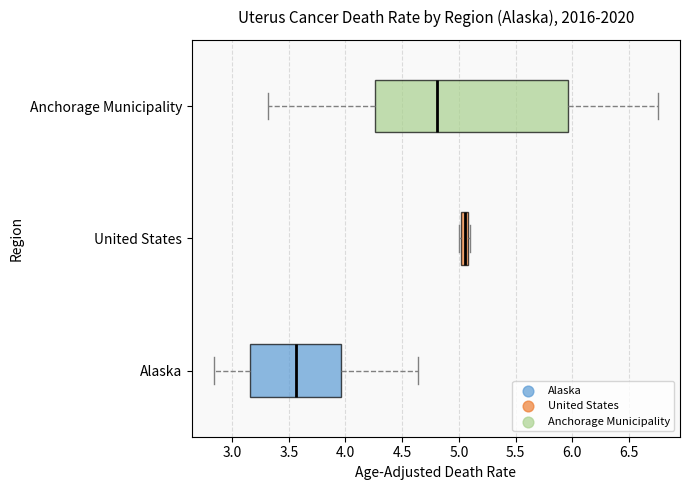

Comparing the boxes themselves (not the whiskers), which one is the widest?

Anchorage Municipality